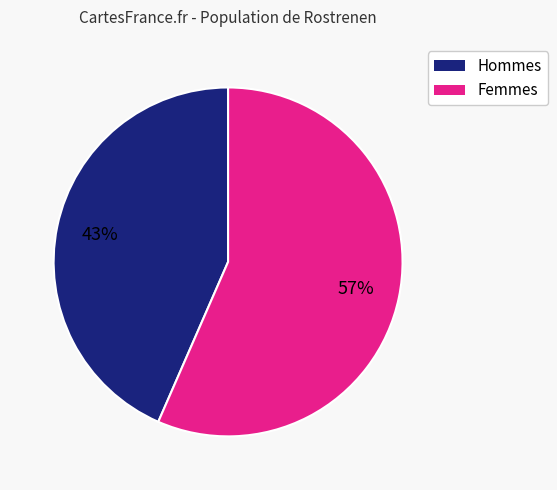

To the nearest percent, what is the combined percentage of Hommes and Femmes?

100%